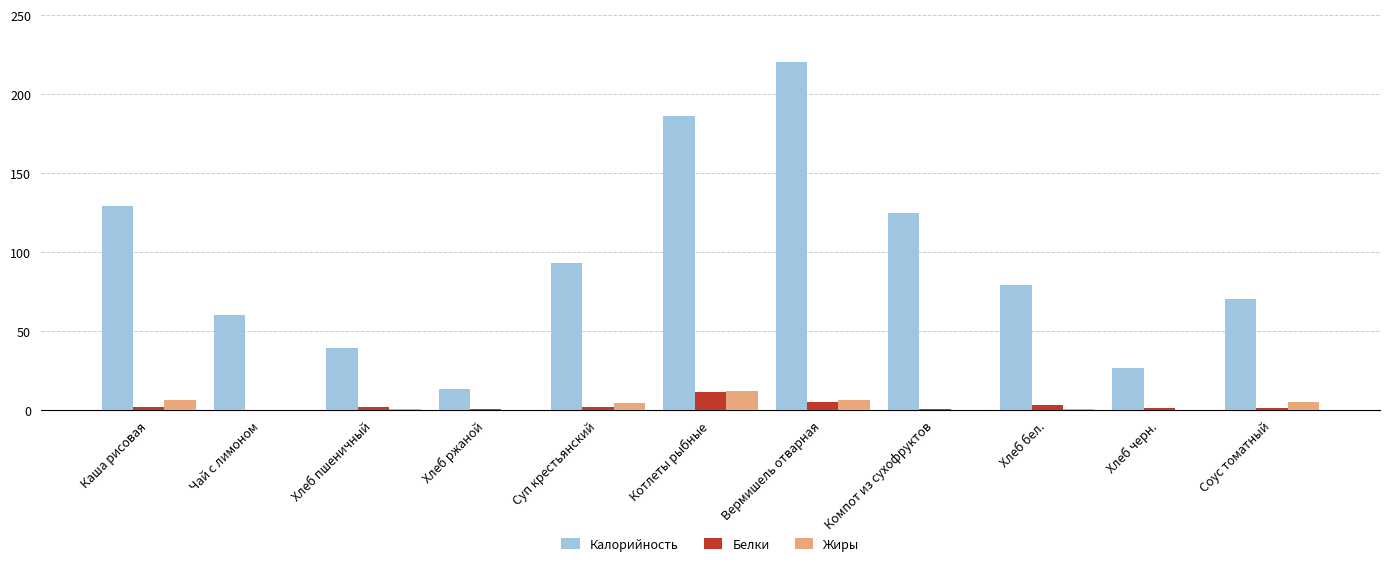

Read the Калорийность value at Вермишель отварная.

220.5